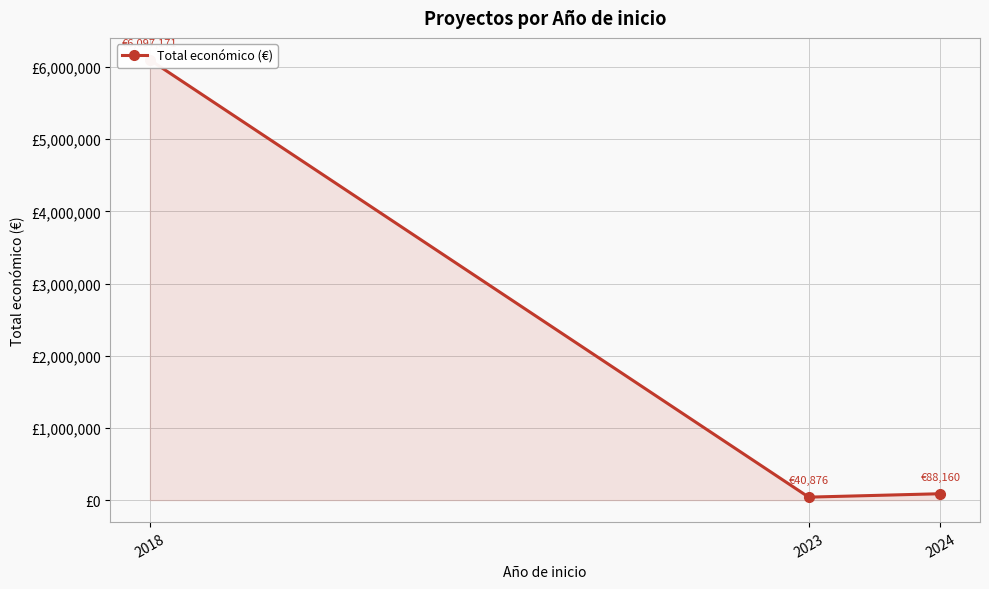

List the labels in order of value, smallest first.

2023, 2024, 2018